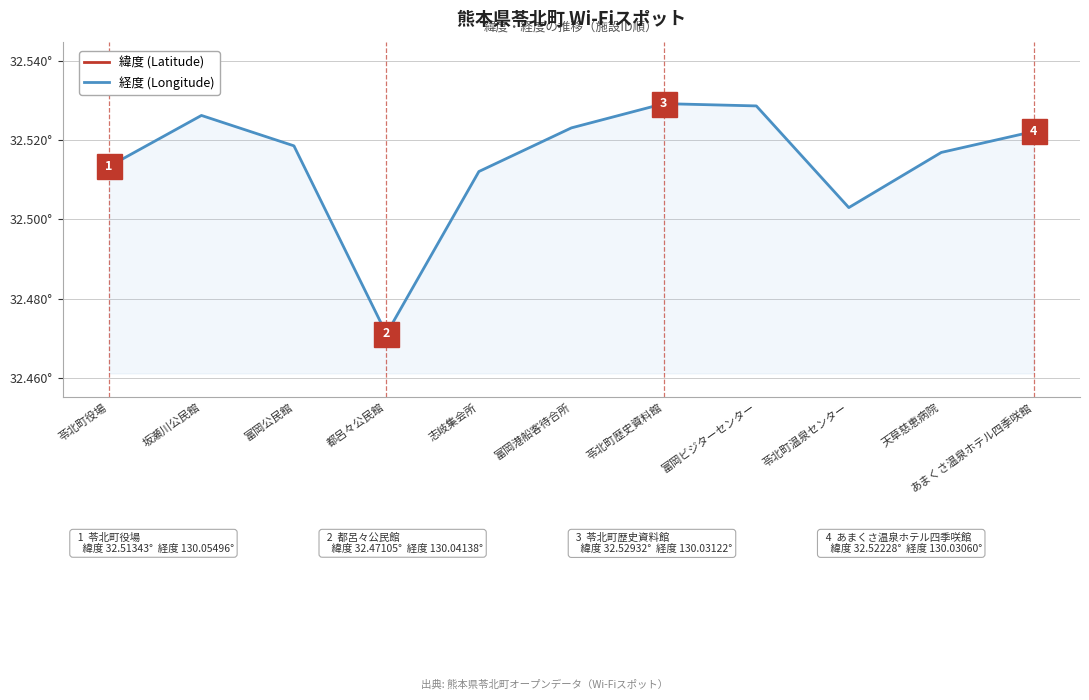

What is the sum of all 緯度 values?

357.7